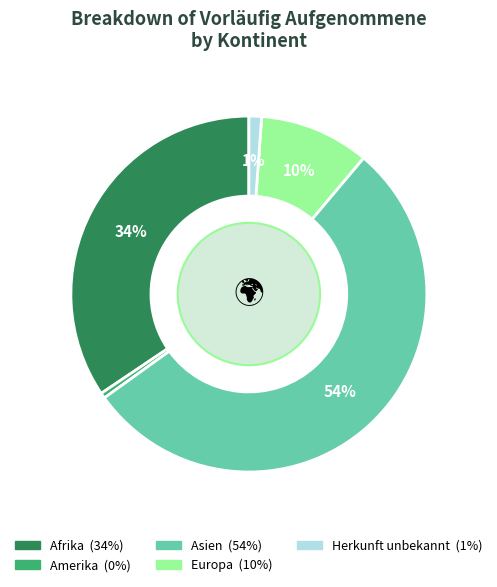

Is there any slice that represents more than half of the pie?

Yes